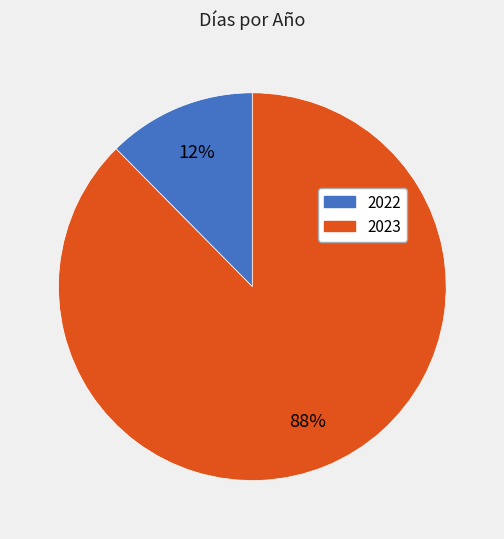

Rank the categories by value from highest to lowest.

2023, 2022